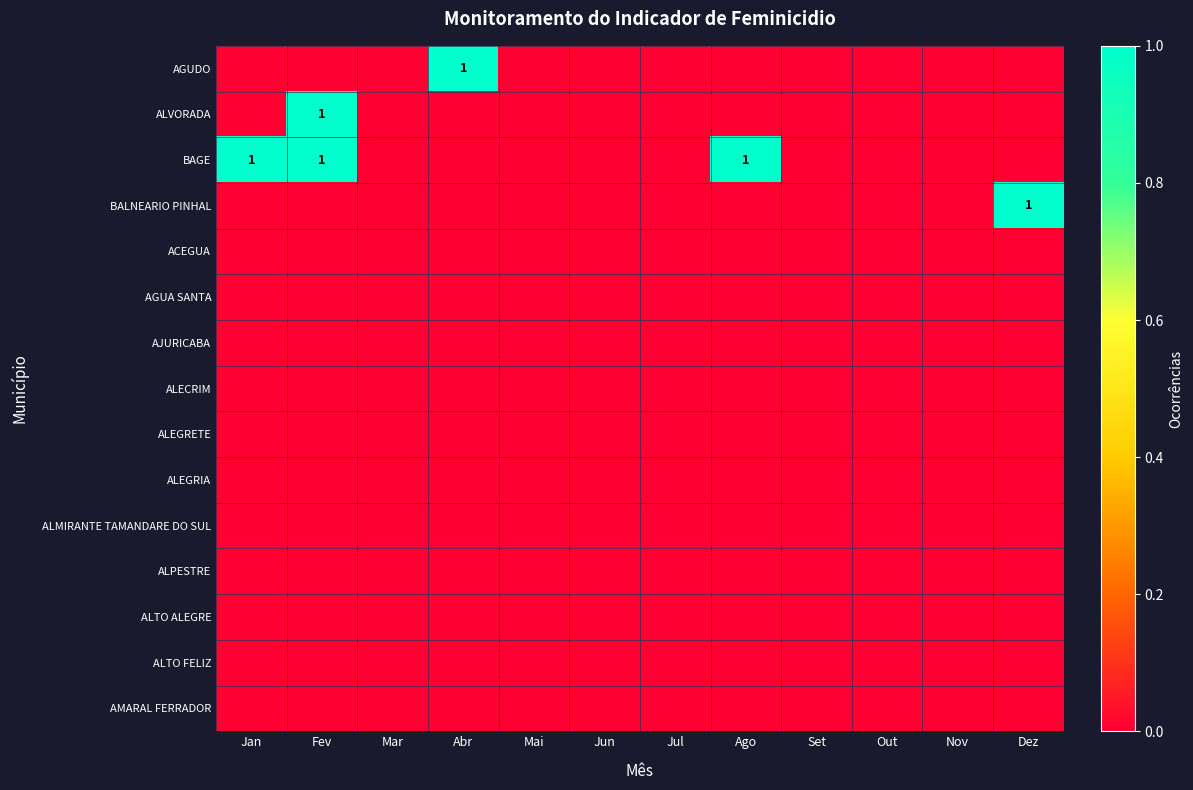

Is the value of ALTO FELIZ at Mai greater than the value of ALEGRETE at Out?

No